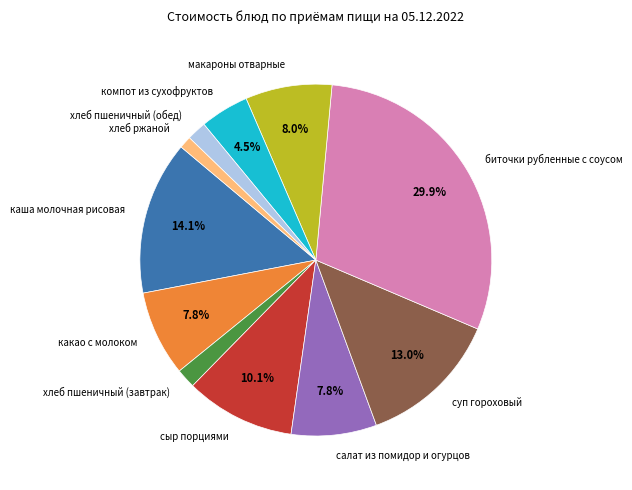

Which slice is the largest?

биточки рубленные с соусом